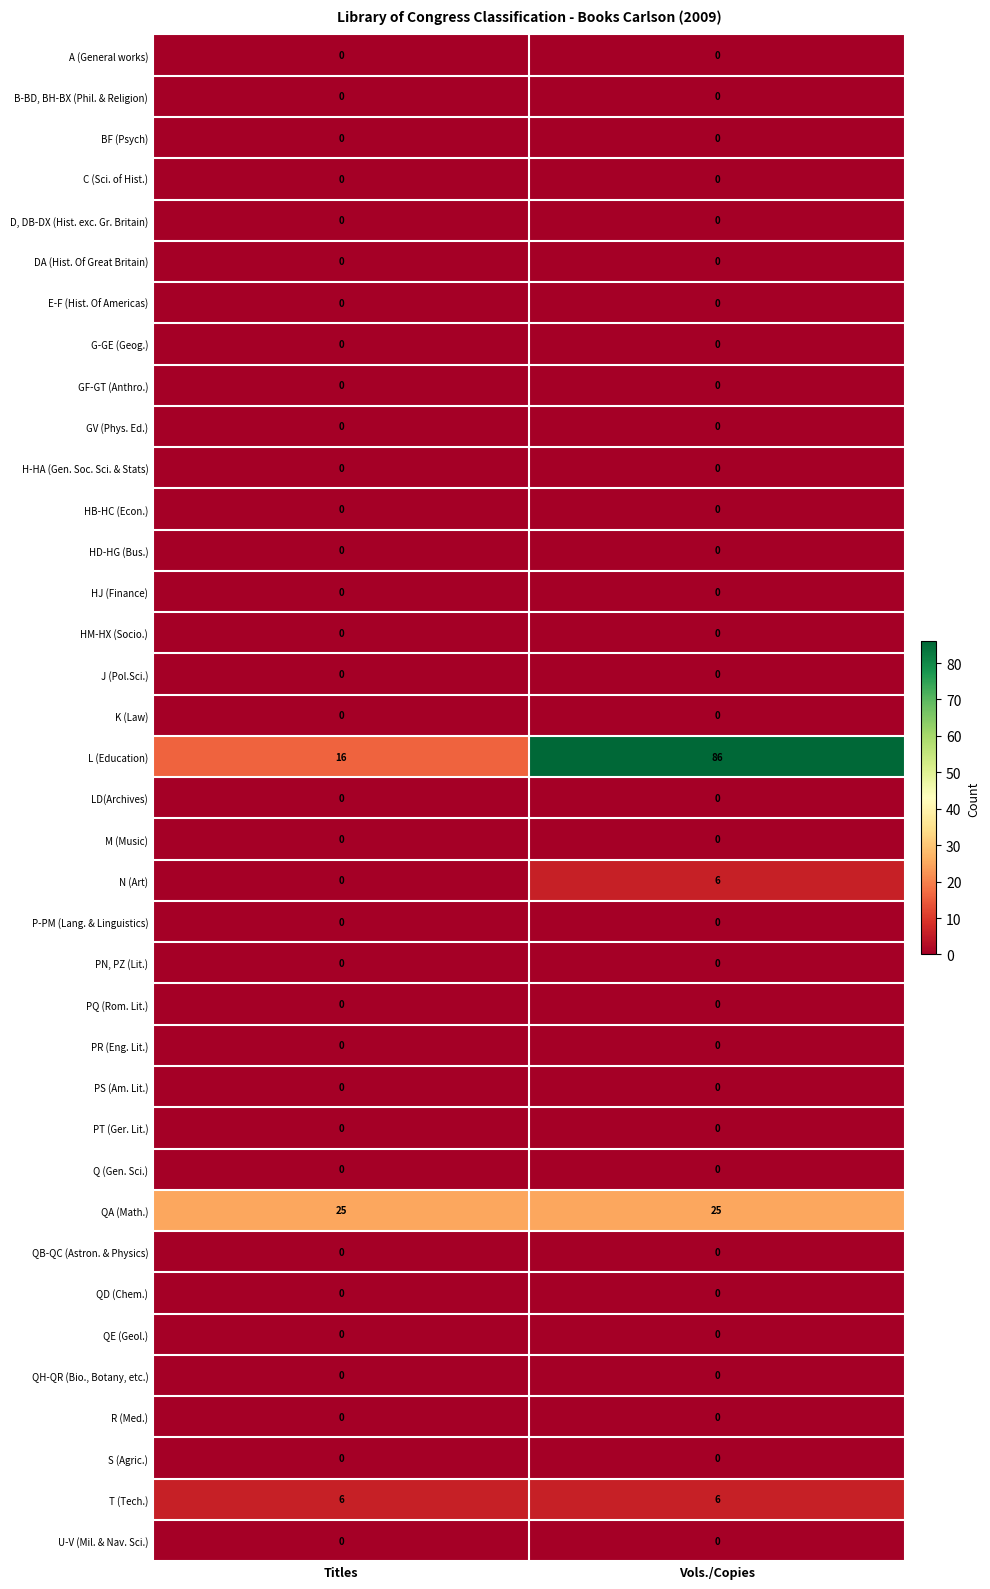

Between Titles and Vols./Copies, which series saw the biggest shift?

L (Education)